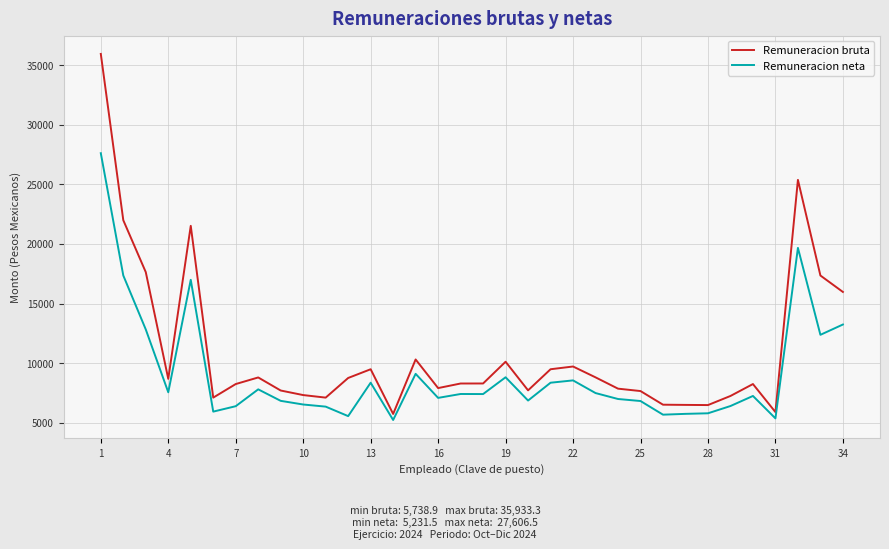

Rank the series by their average value, from highest to lowest.

Remuneracion bruta, Remuneracion neta